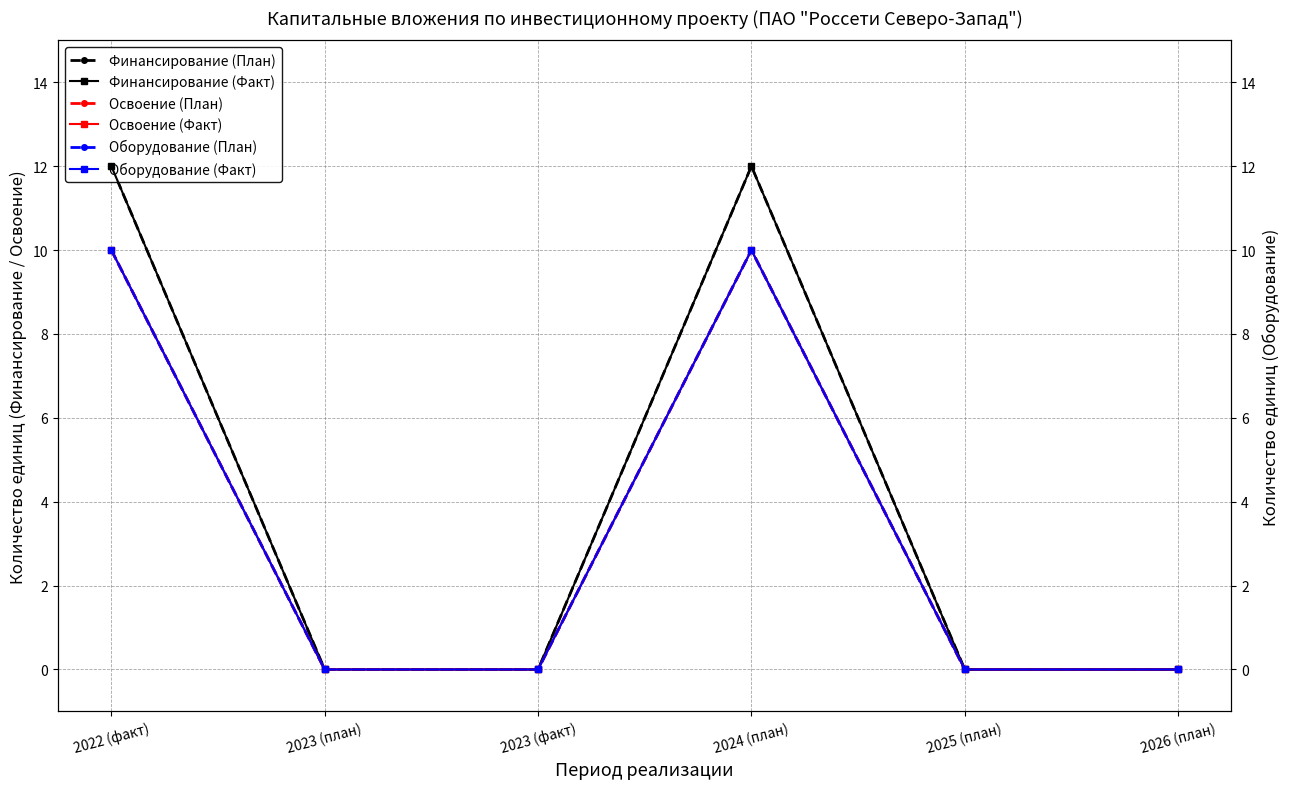

What is the sum of all Финансирование (План) values?

24